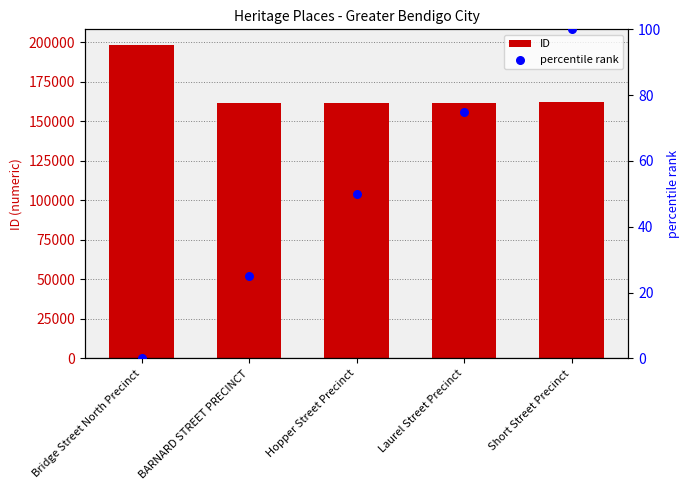

Which series has the largest total across all categories?

ID